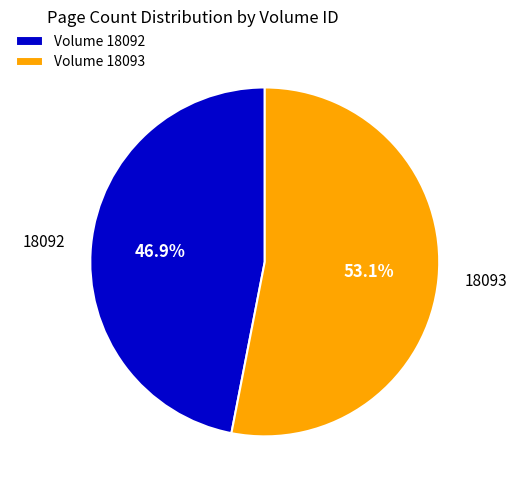

True or false: 18093 accounts for 53% of the total.

True